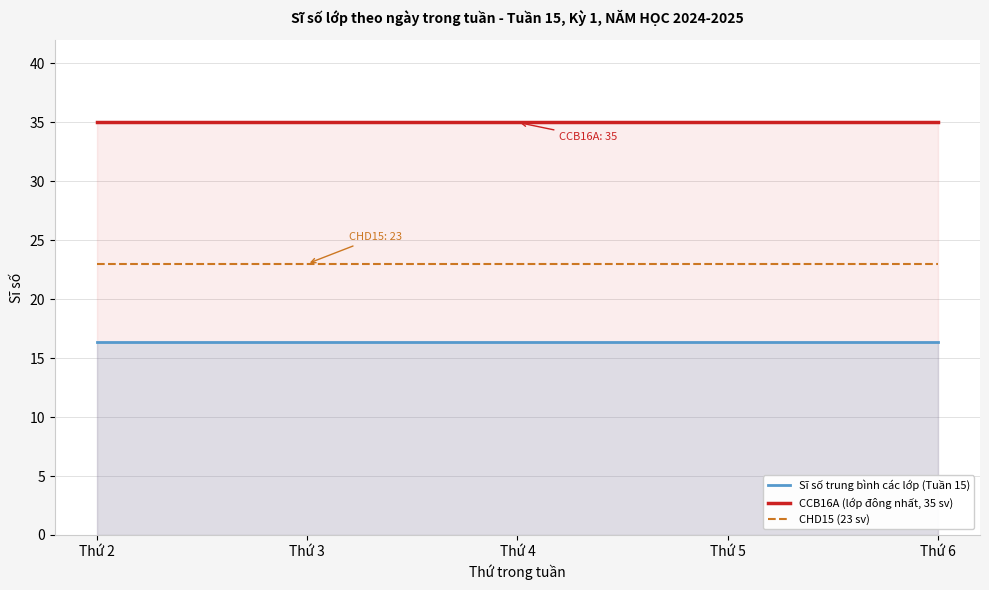

Between Thứ 3 and Thứ 2, which is larger?

Thứ 3